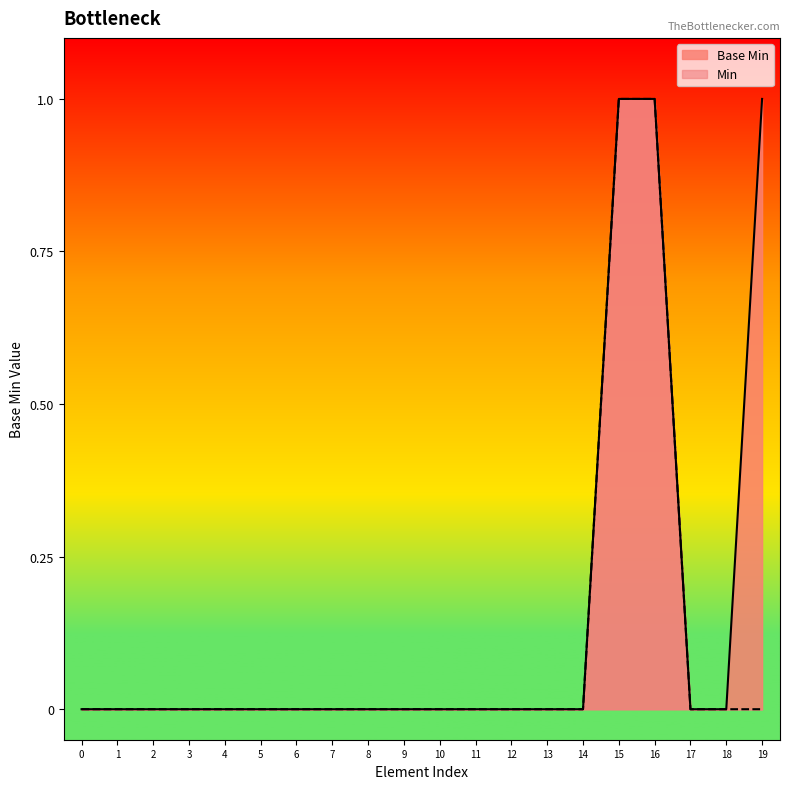

True or false: Base Min has a value of 0 at 2.

True